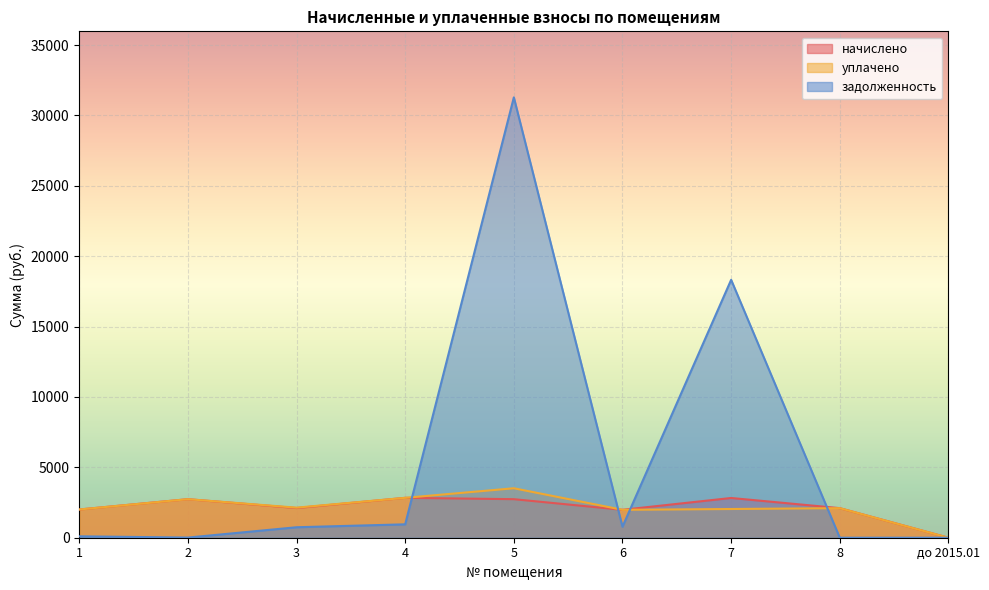

Is it true that задолженность equals 744.0 at 3?

True